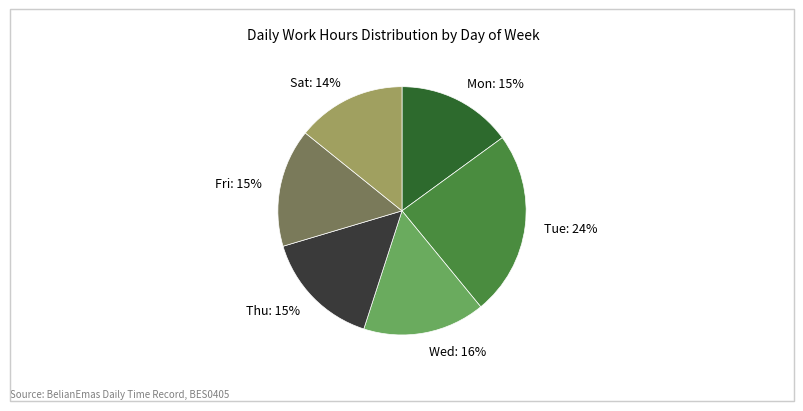

True or false: Mon accounts for 27% of the total.

False